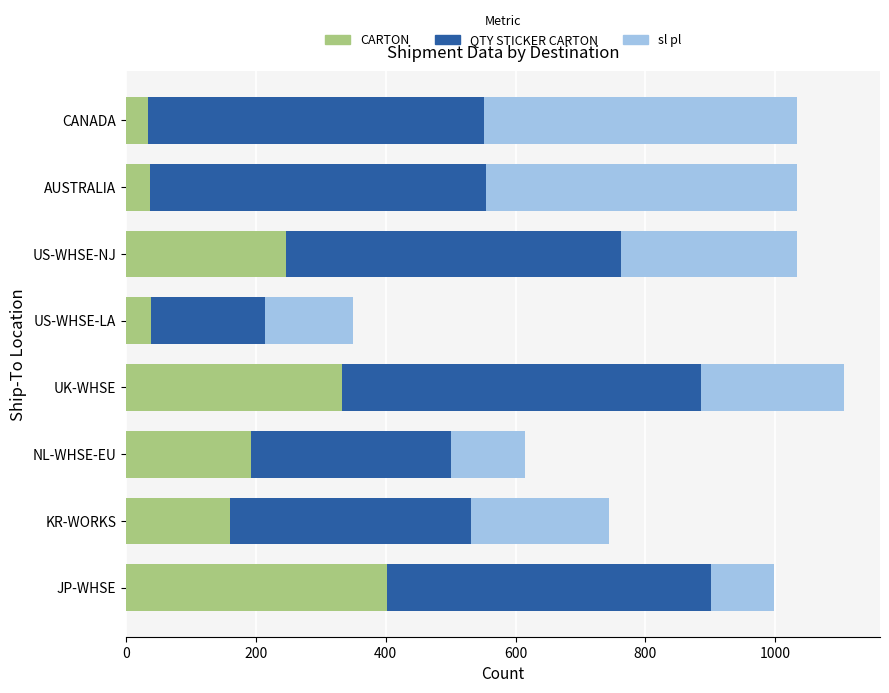

What is the average value of the CARTON series?

180